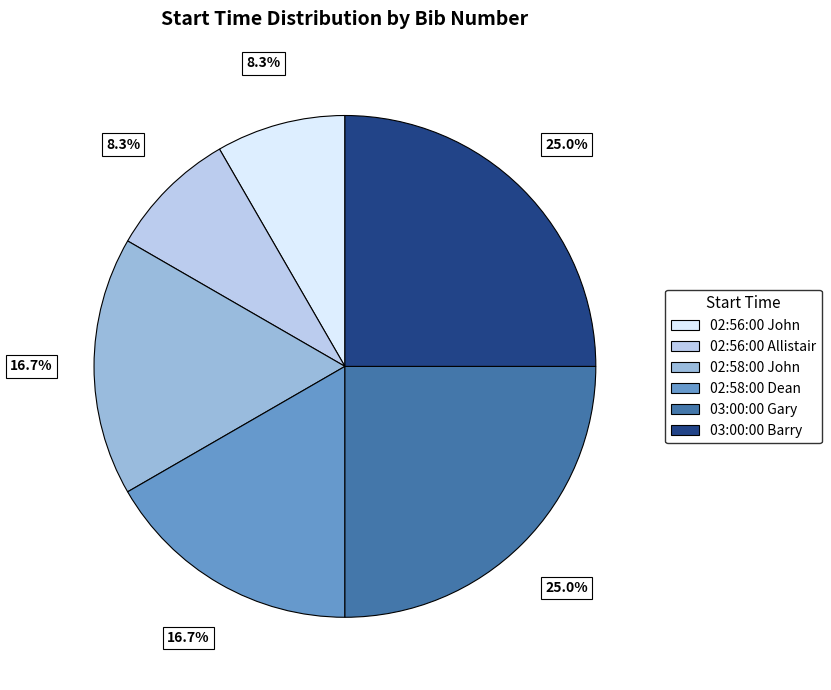

Which has a higher value, 02:58:00 John or 03:00:00 Gary?

03:00:00 Gary